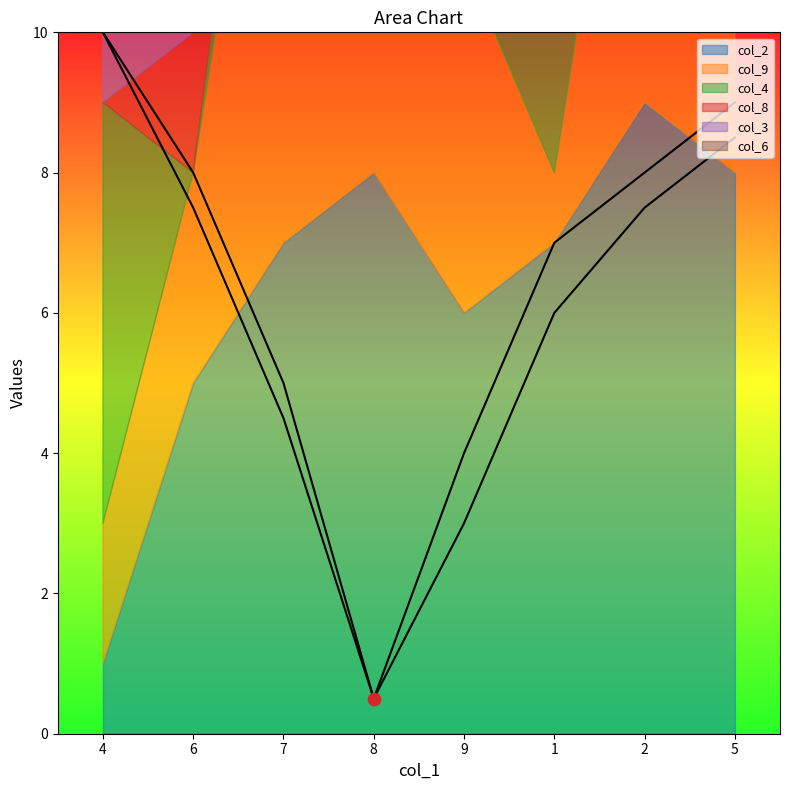

What is the total value across all series at 5?

30